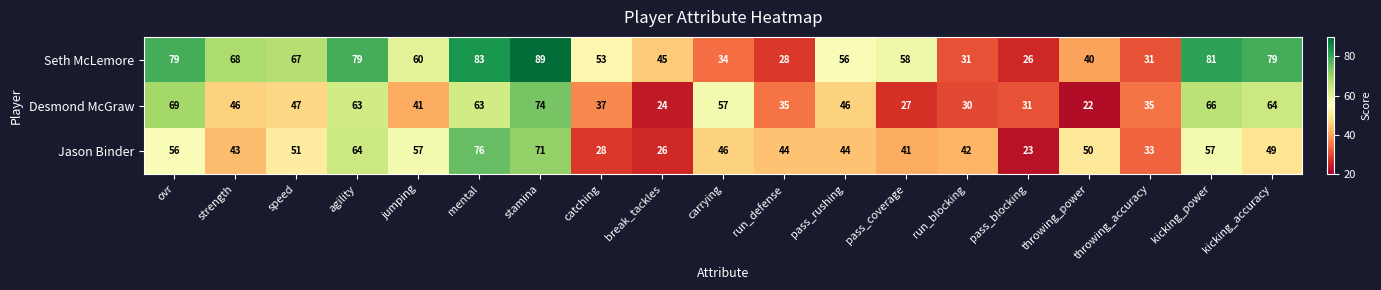

What is the sum of the Seth McLemore values at carrying and stamina?

123